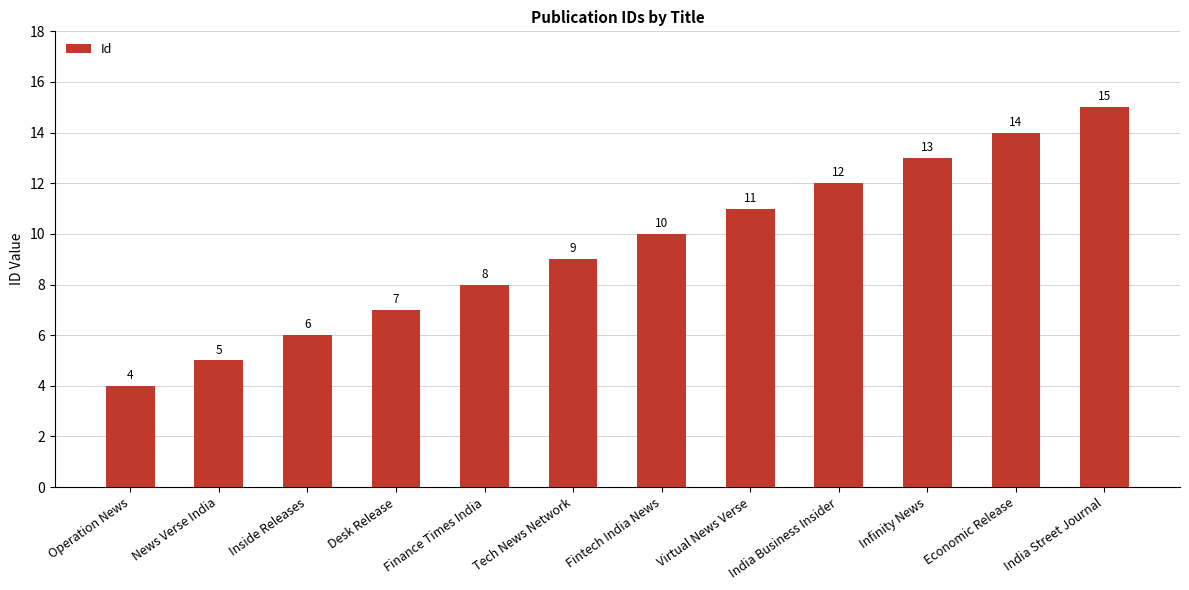

Does the chart contain stacked bars?

No